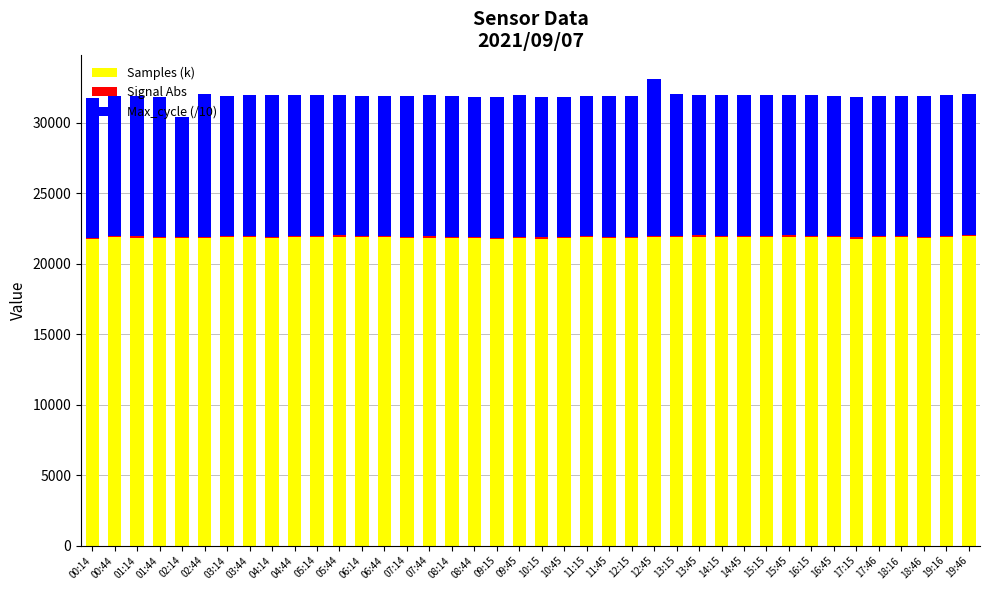

At which category is the sum across all series the highest?

12:45